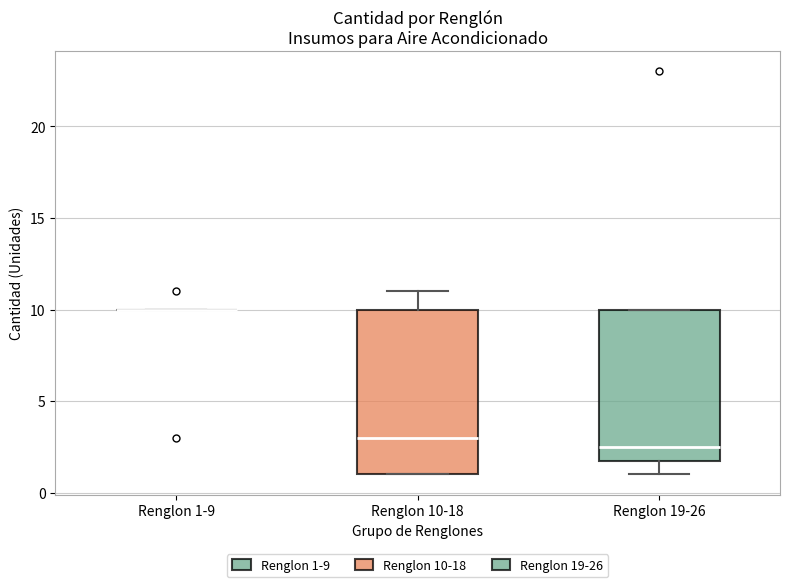

Reading left to right, transcribe this box plot: for each box, give where its median line is, the range the box spans, and where its two whiskers end, as read against the y-axis. The values are not printed on the chart, so give them approximately, as read against the axis.

Renglon 1-9: box collapsed to a line at 10.0, whiskers 10.0 to 10.0
Renglon 10-18: median 3.0, box 1.0 to 10.0, whiskers 1.0 to 11.0
Renglon 19-26: median 2.5, box 2.0 to 10.0, whiskers 1.0 to 10.0